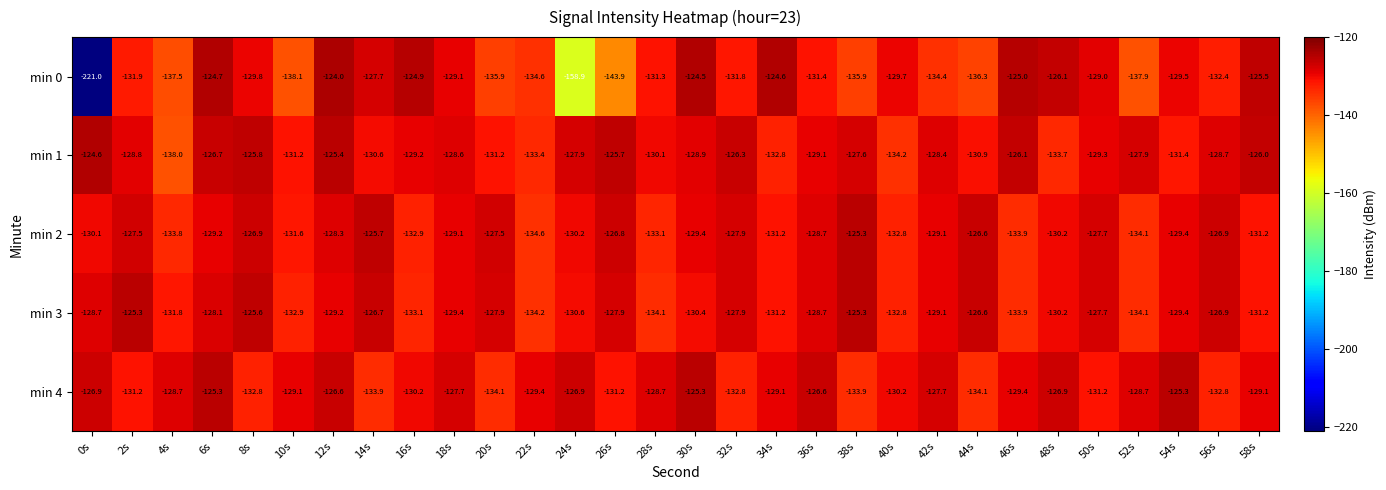

At which label does min 1 reach its peak?

0s